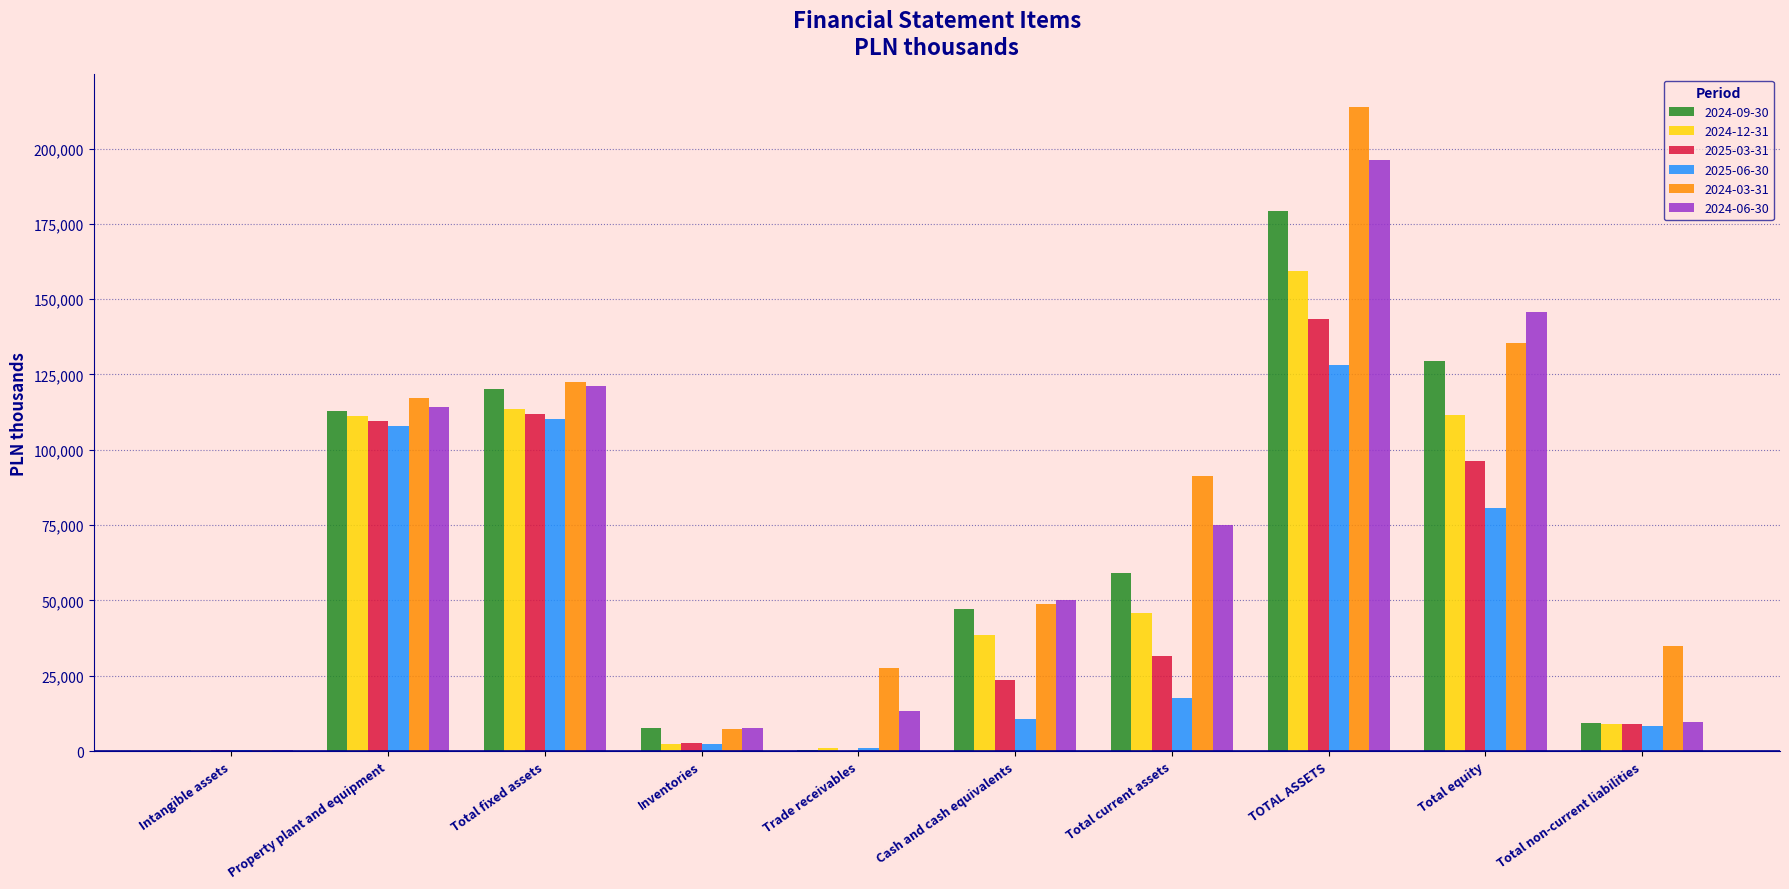

Does the chart contain stacked bars?

No